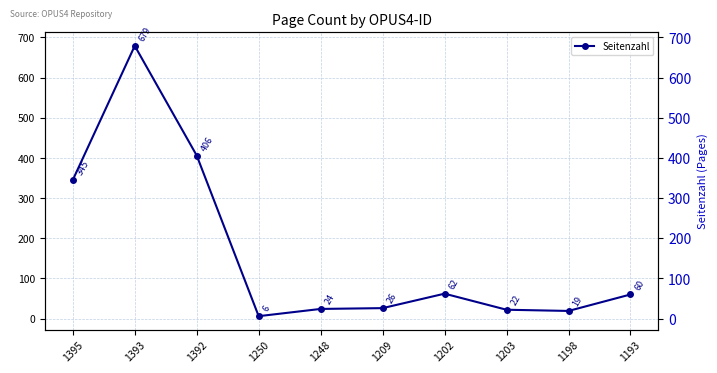

List the labels in order of value, smallest first.

1250, 1198, 1203, 1248, 1209, 1193, 1202, 1395, 1392, 1393